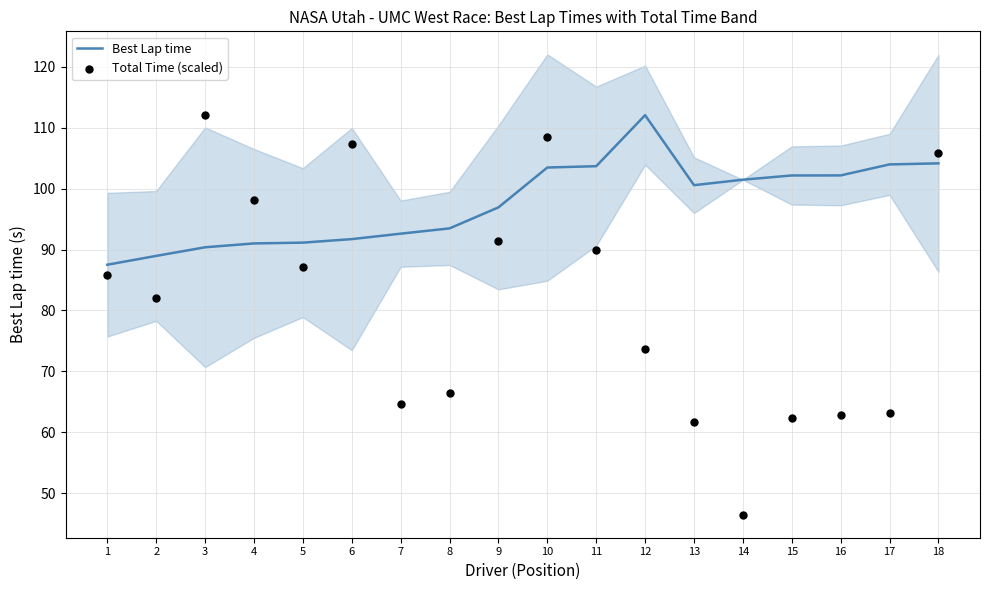

What are all the series names shown in the legend?

Best Lap time, Total Time (scaled)